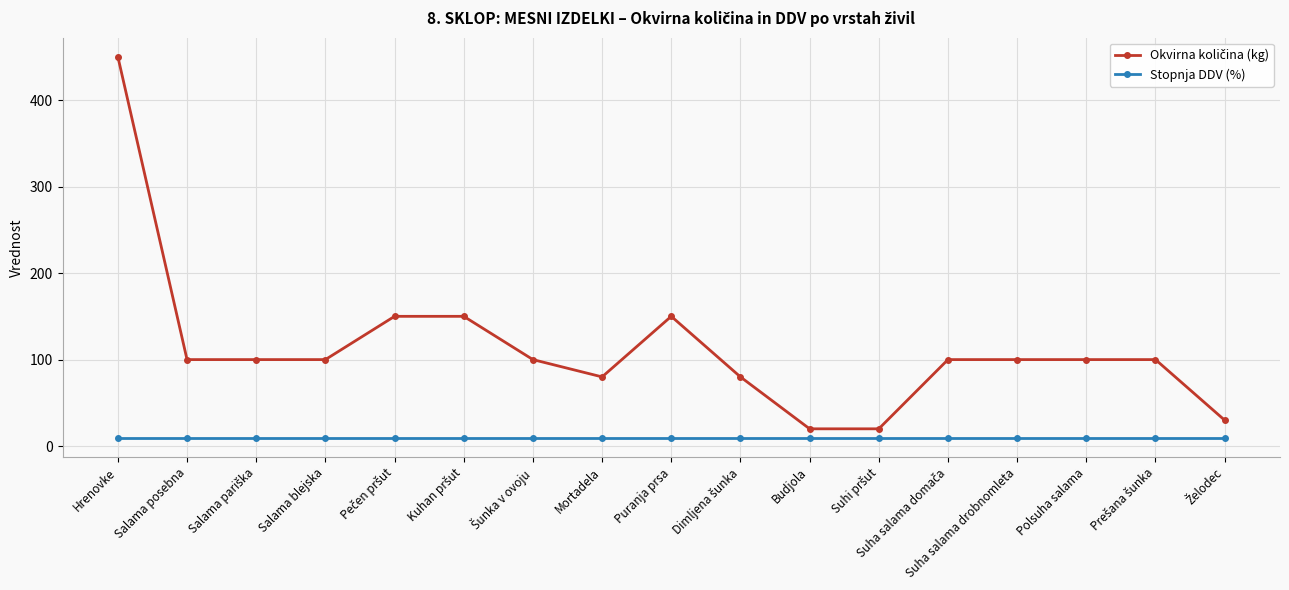

What is the sum of all Stopnja DDV (%) values?

161.5